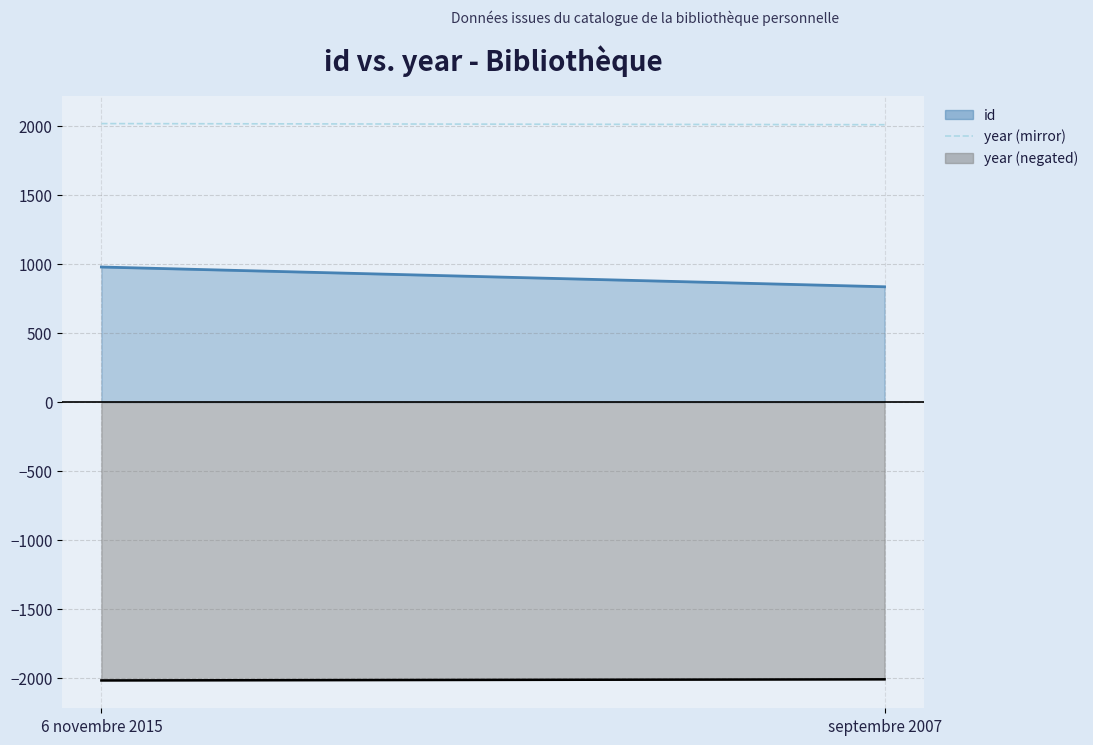

Is it true that the value at septembre 2007 is 2007?

True